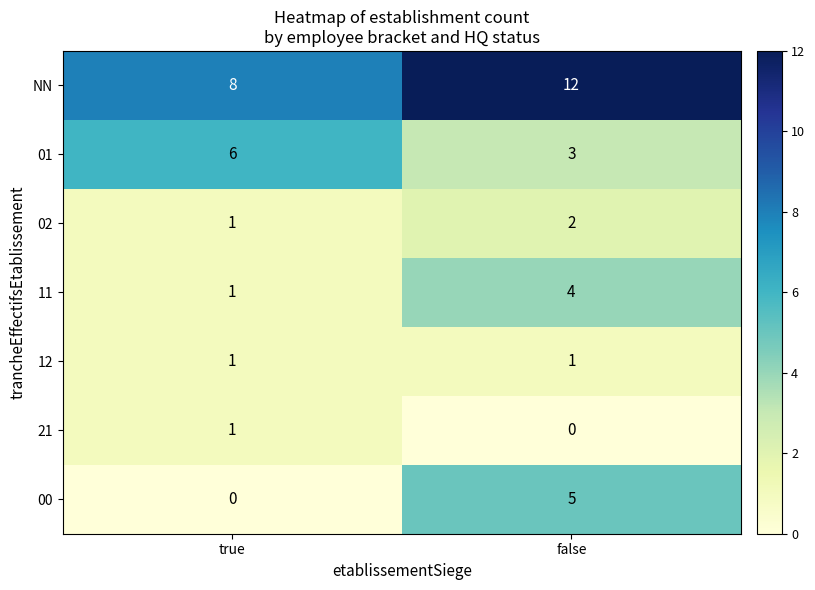

Which series changed the most between true and false?

00